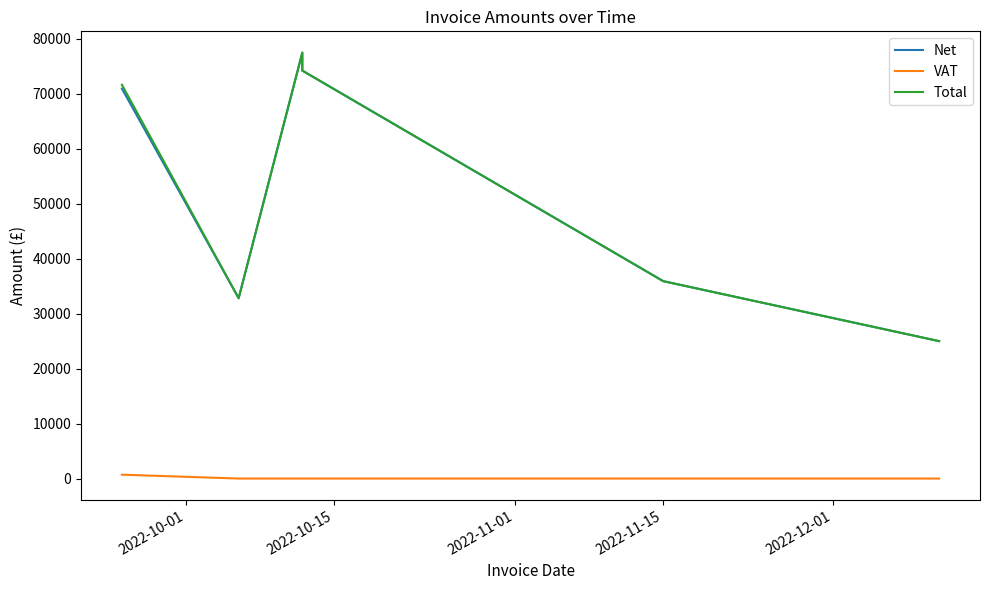

Between 2022-10-01 and 2022-11-15, which is larger?

2022-11-15